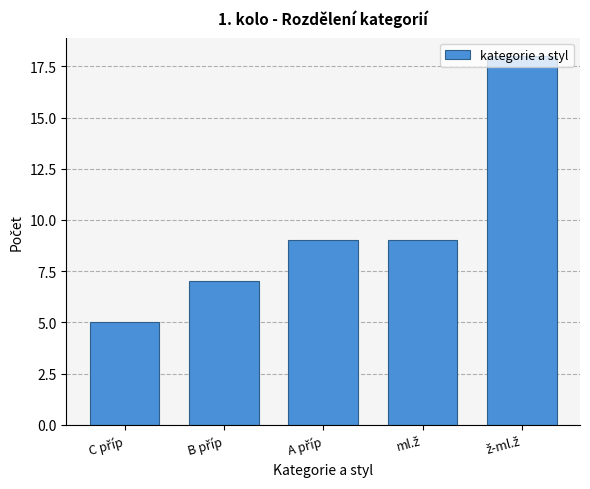

What is the smallest value displayed?

5